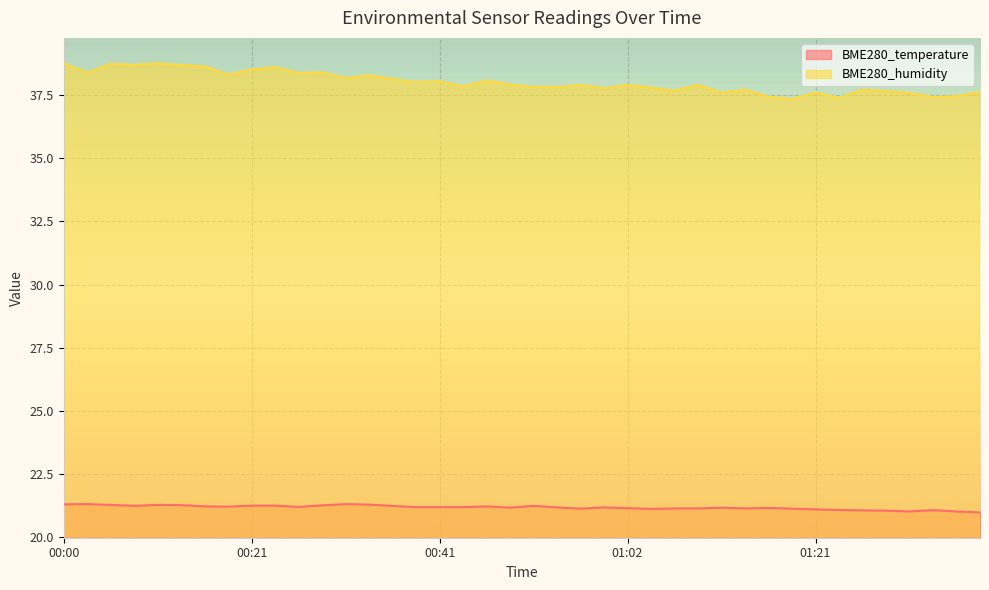

Which series changed the most between 00:36 and 01:09?

BME280_humidity